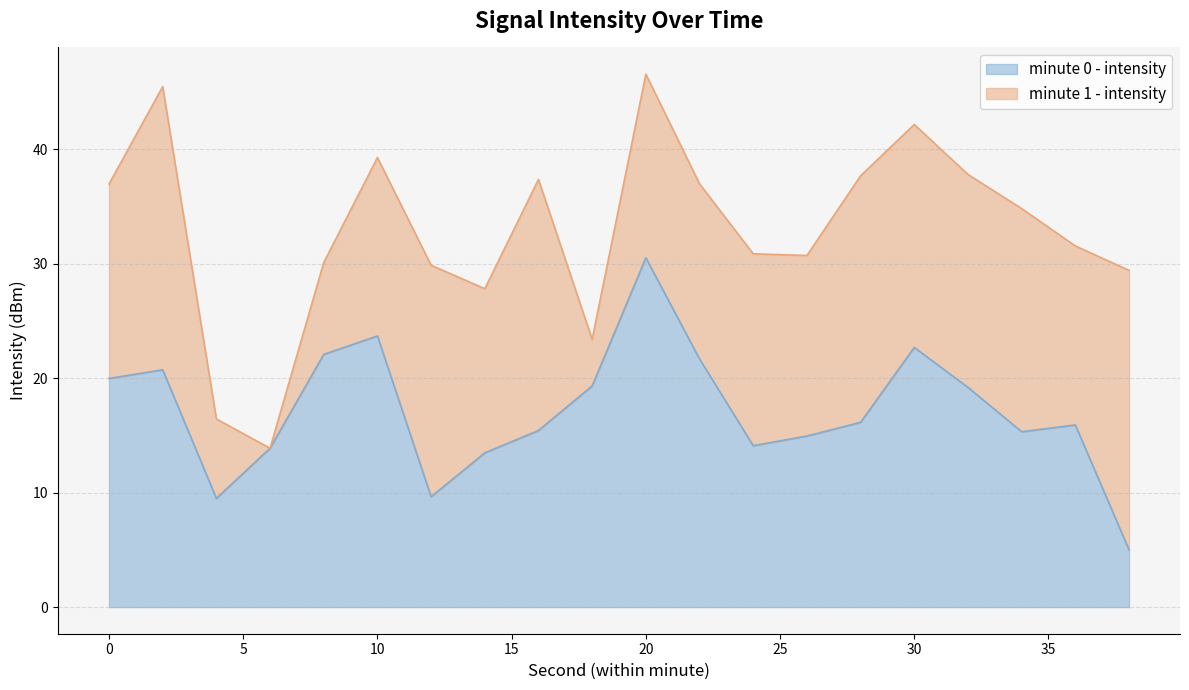

Does the chart have visible grid lines?

Yes